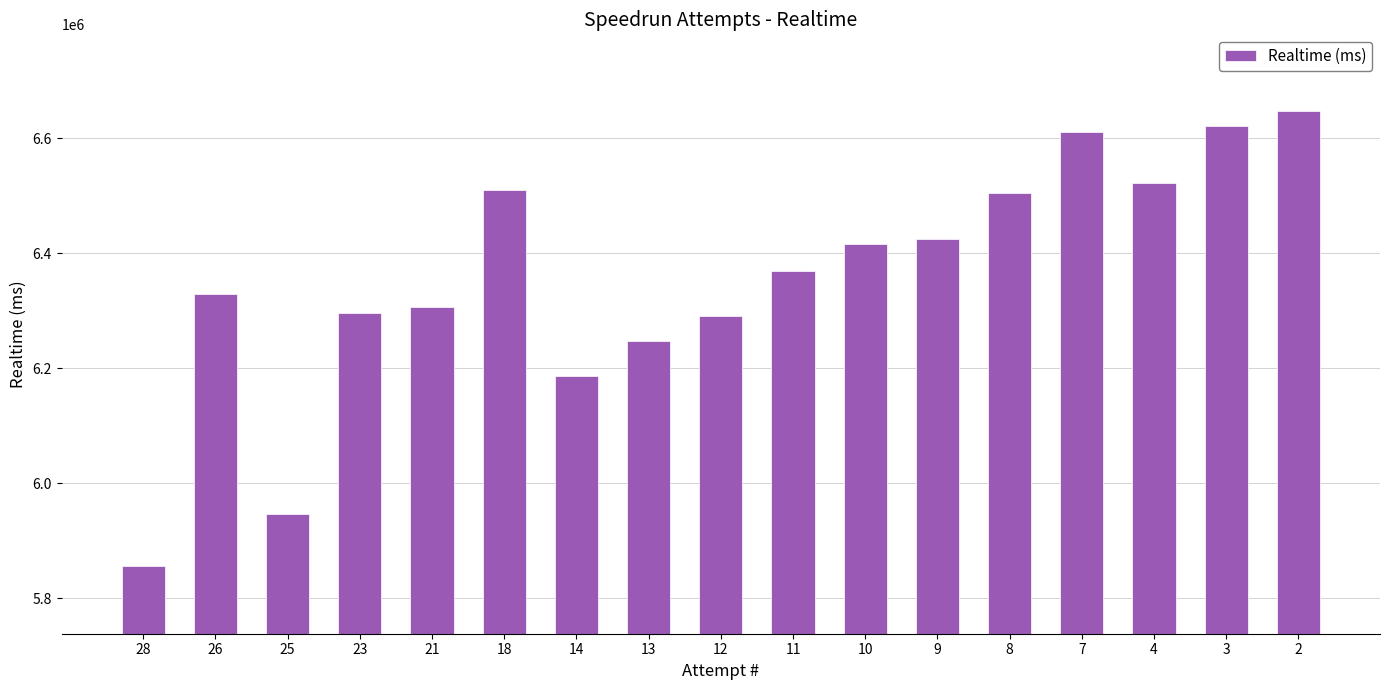

Count the number of categories in the chart.

17